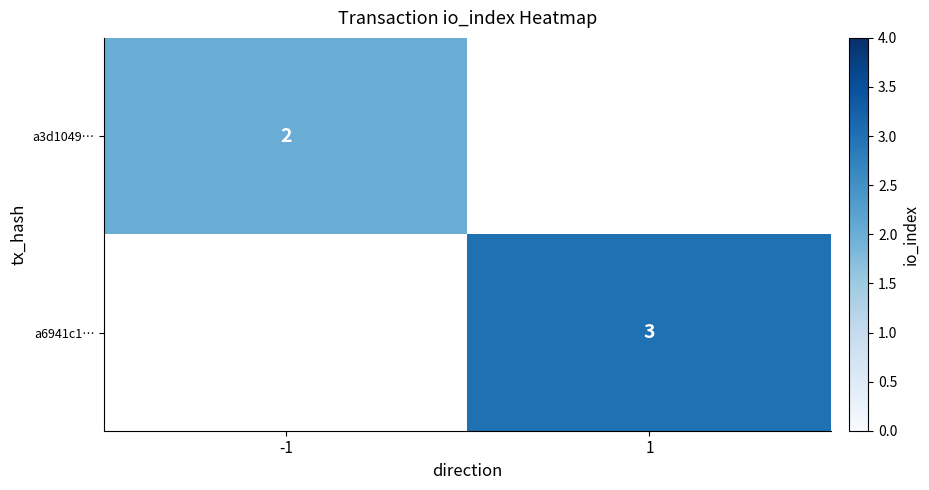

True or false: a3d1049… has a value of 2 at -1.

True